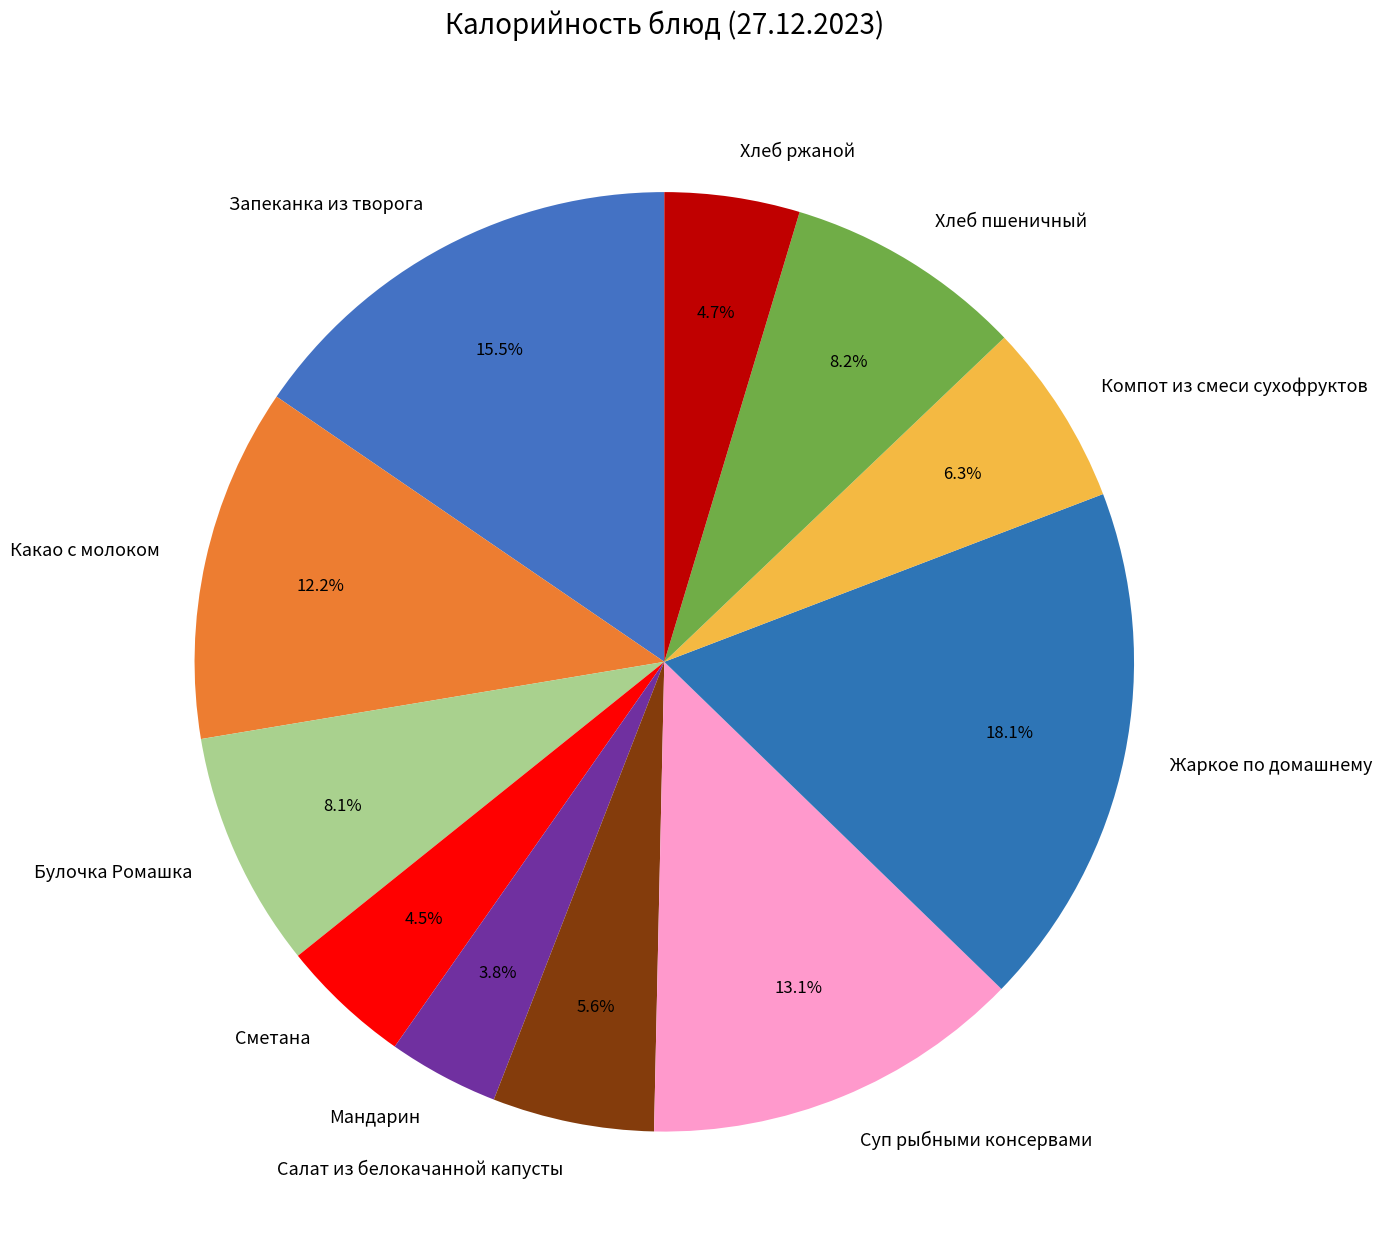

Is it true that Жаркое по домашнему is 18% of the pie?

True